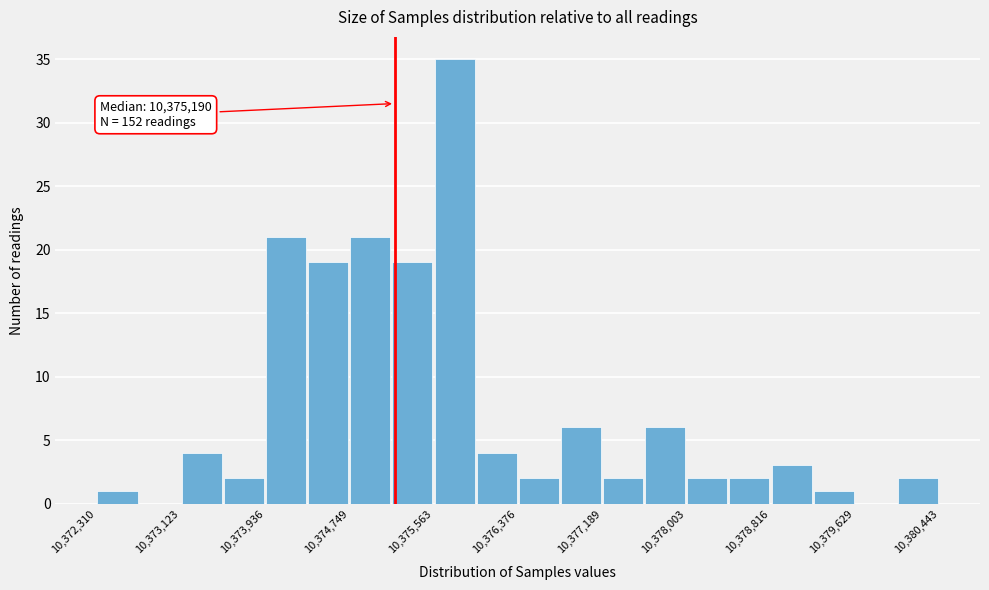

Which range on the x-axis has the tallest bar?

10375600 to 10376000